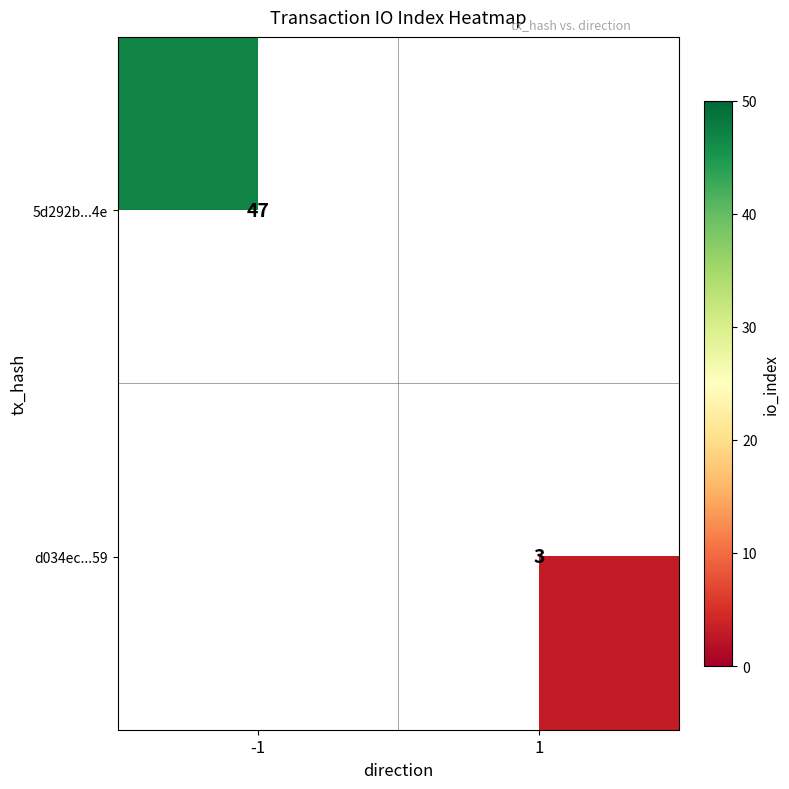

The d034ec...59 series shows 3 at 1. True or false?

True